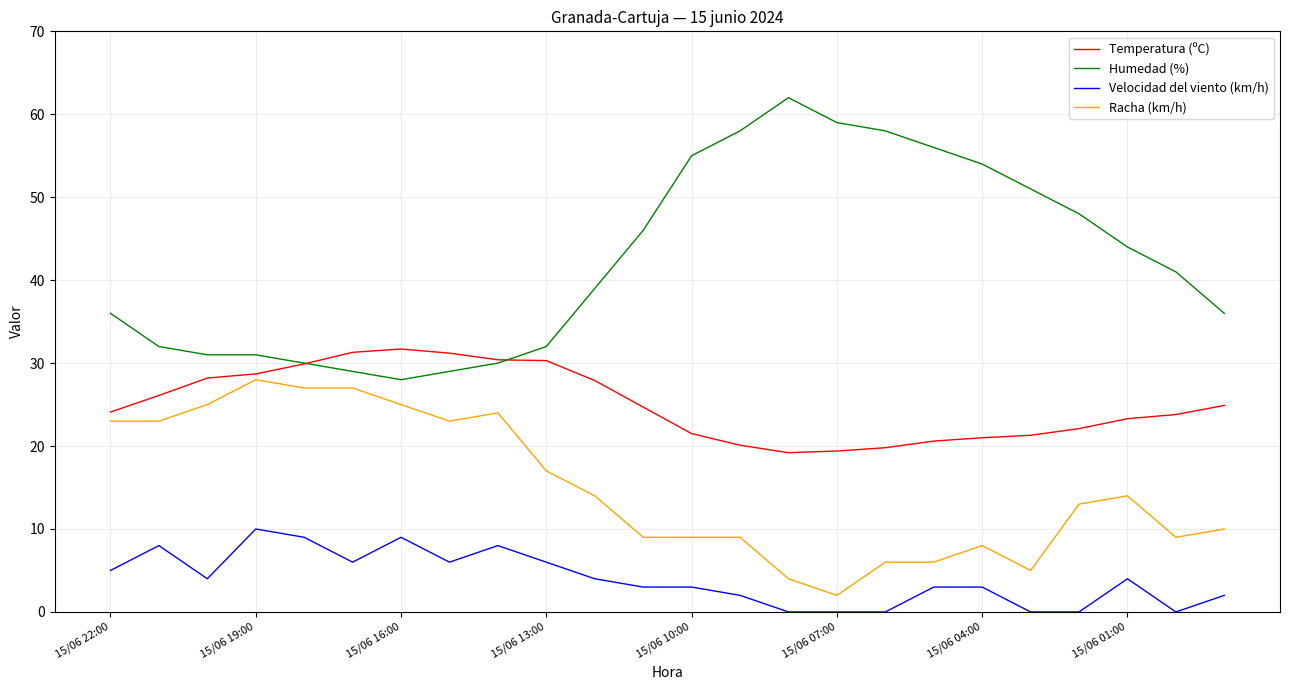

True or false: Velocidad del viento (km/h) and Temperatura (ºC) intersect in this chart.

False